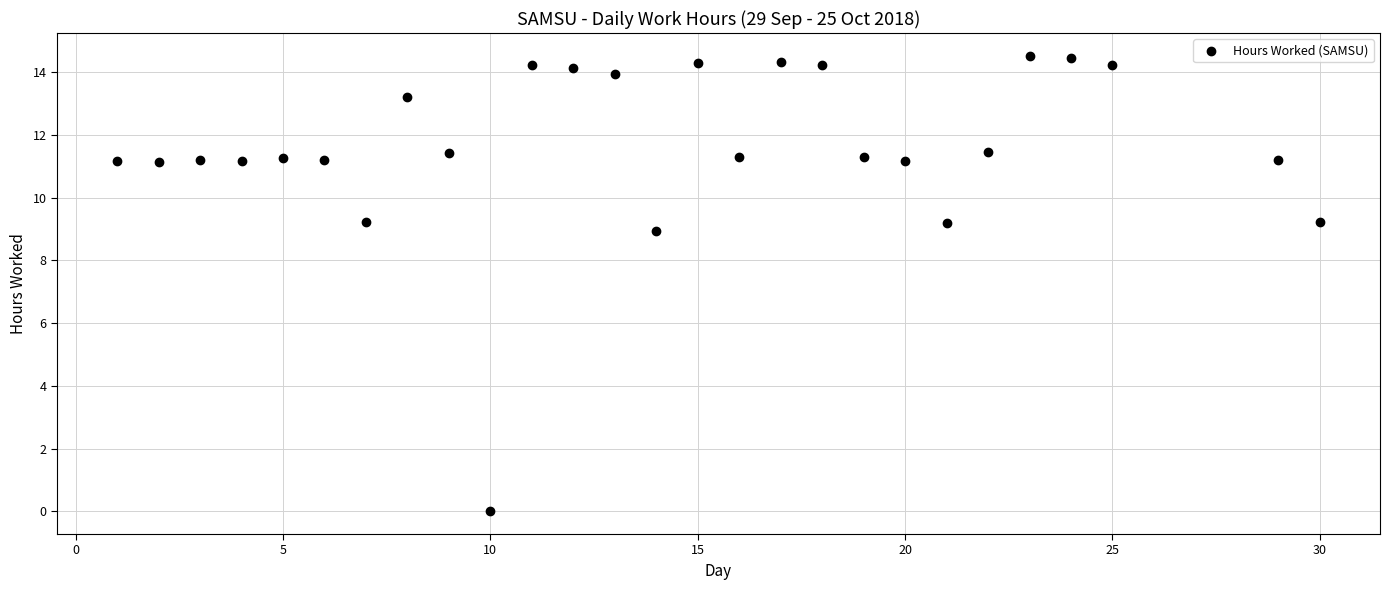

What is the range of Y values (max minus min)?

14.5